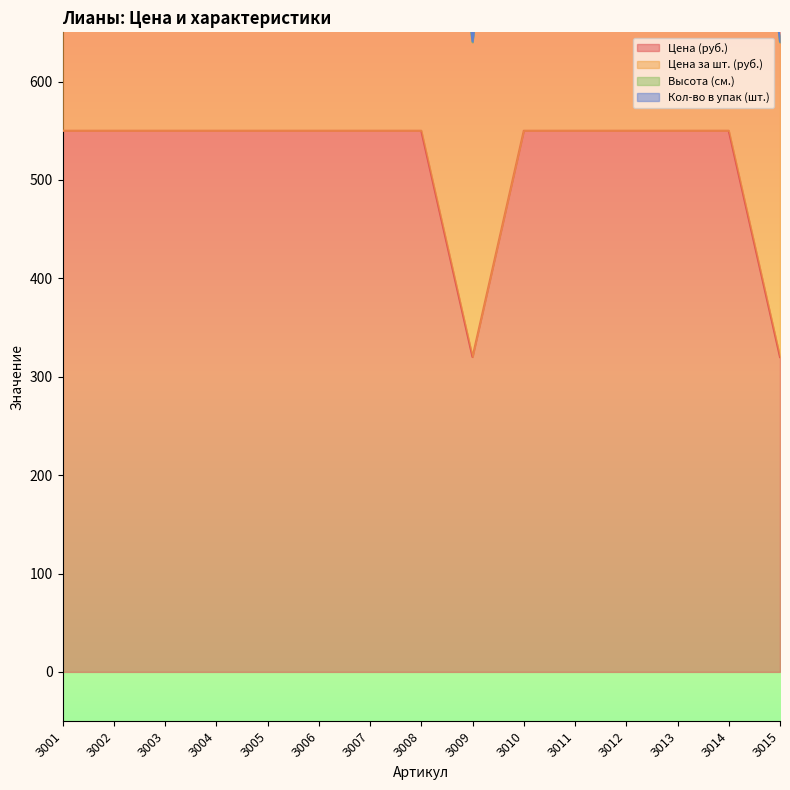

How many data points does each series have?

15